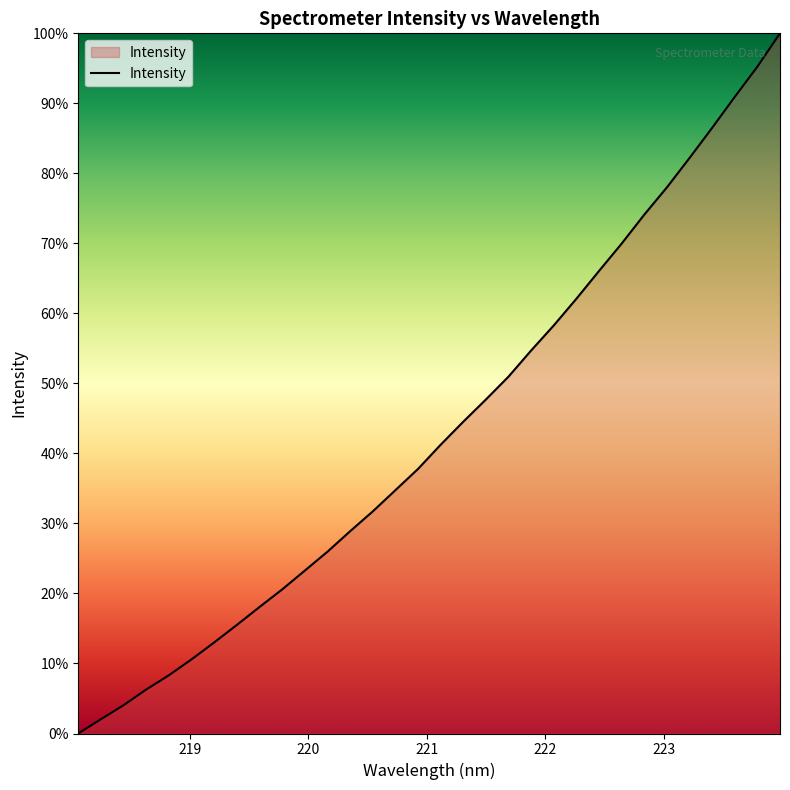

What is the difference between the maximum and minimum values?

100.0